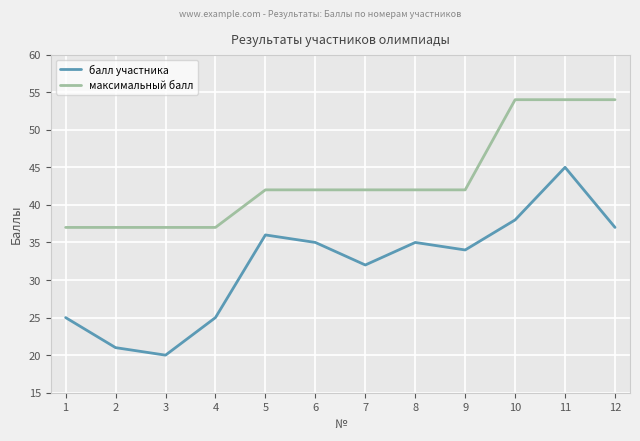

Is this an area chart (filled region under the line)?

No